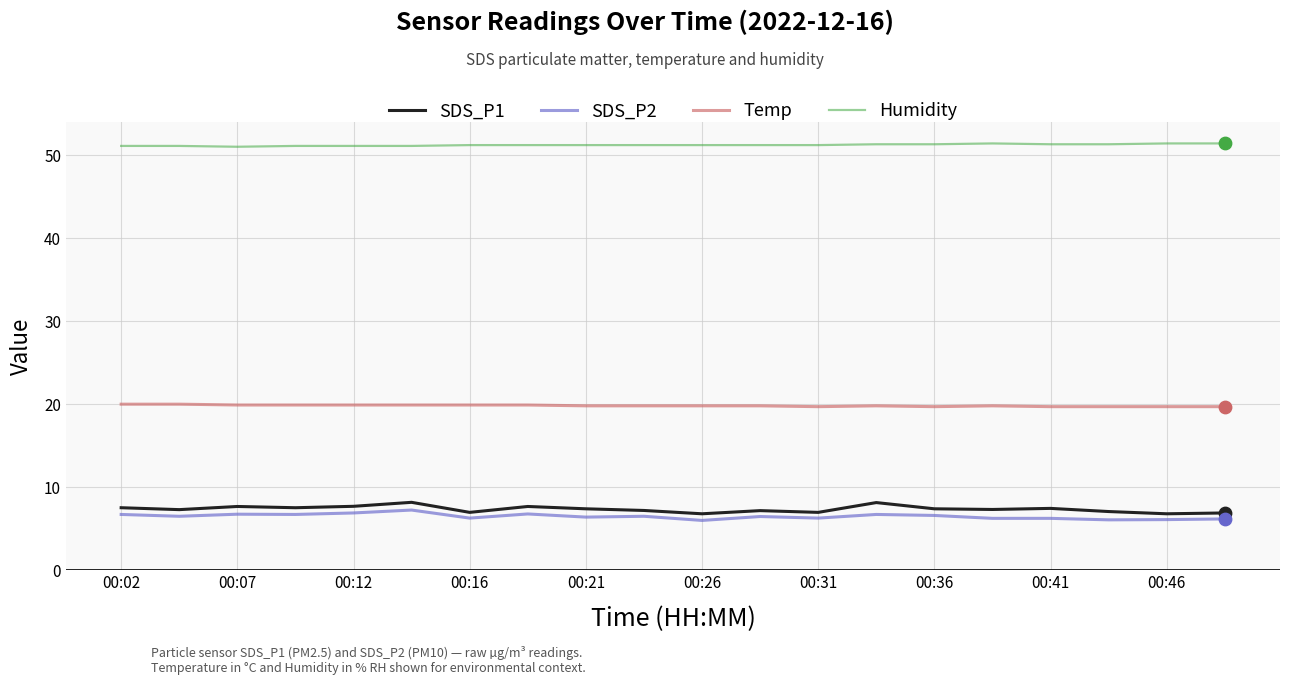

At how many categories does at least one series exceed 8?

20